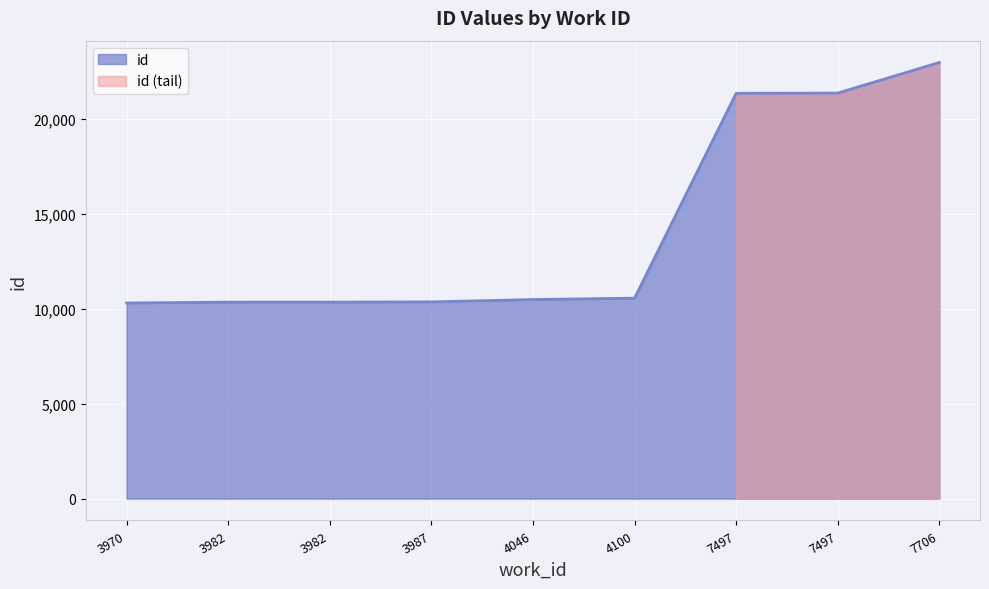

True or false: the data has more than 1 interior local peaks.

False